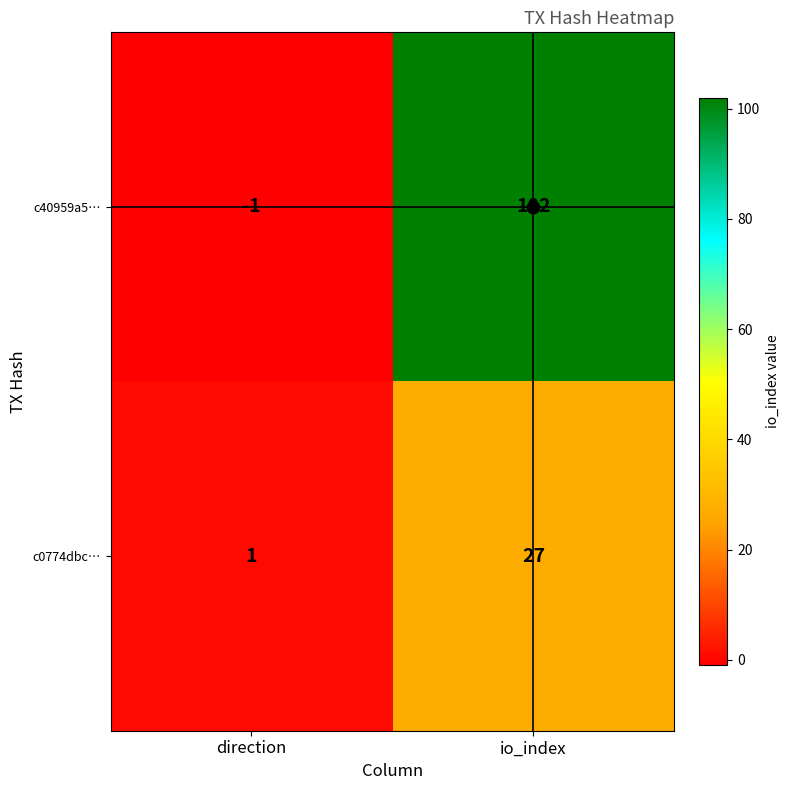

What is the sum of all c40959a5… values?

101